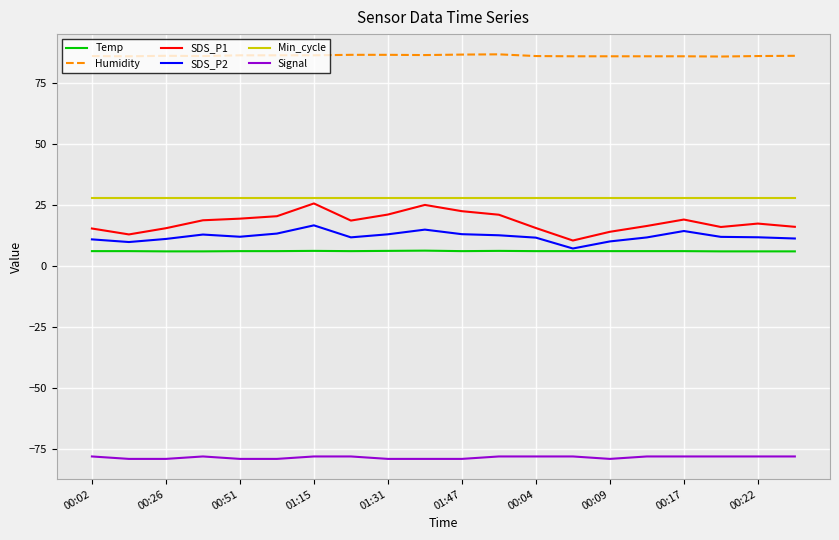

Which series has the largest range (max minus min)?

SDS_P1